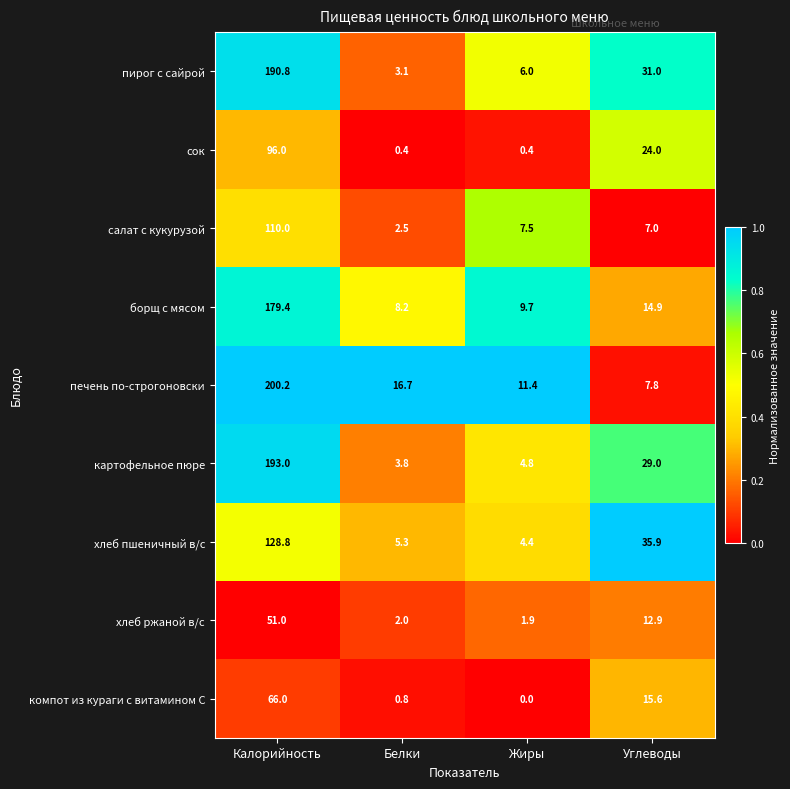

What is the lowest value of the сок series?

0.4